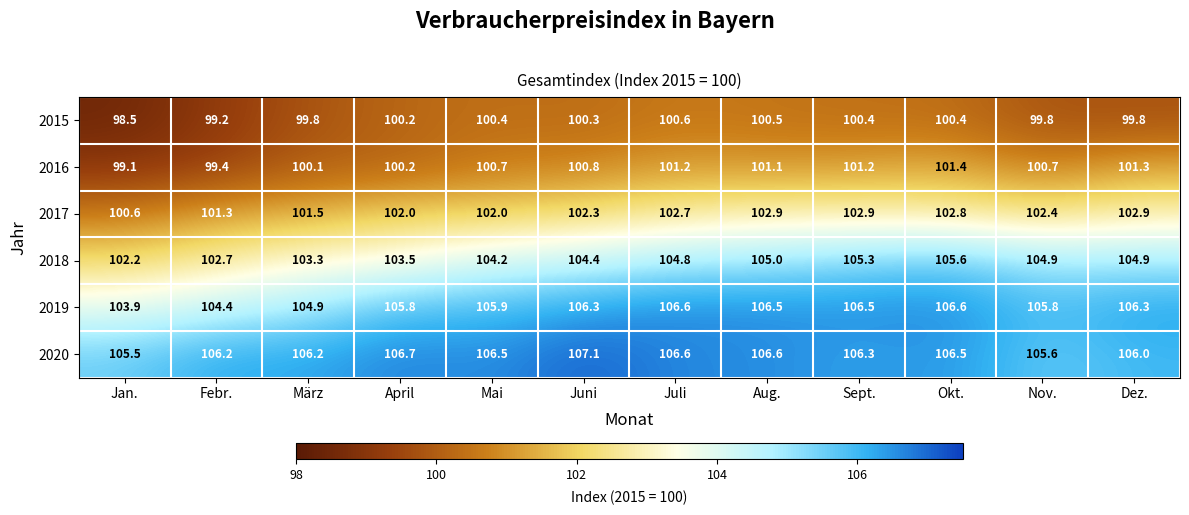

How many data points in 2018 are less than 104?

4